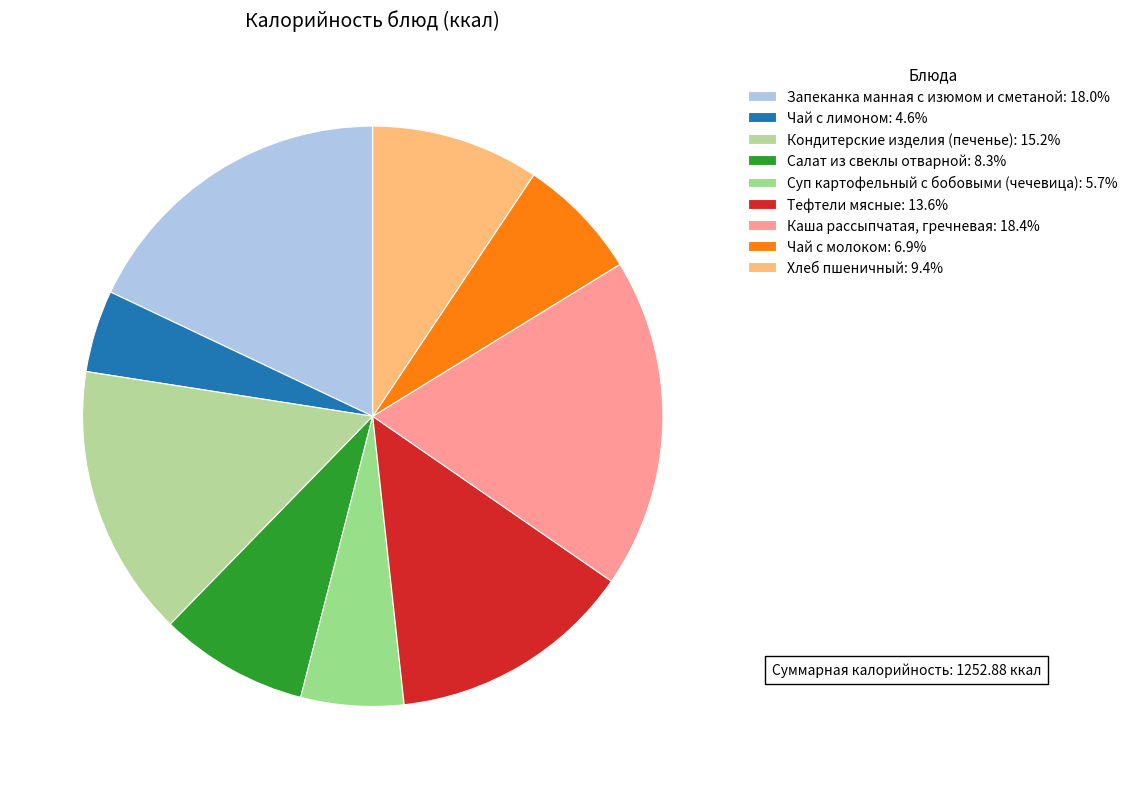

How many segments does this pie chart have?

9